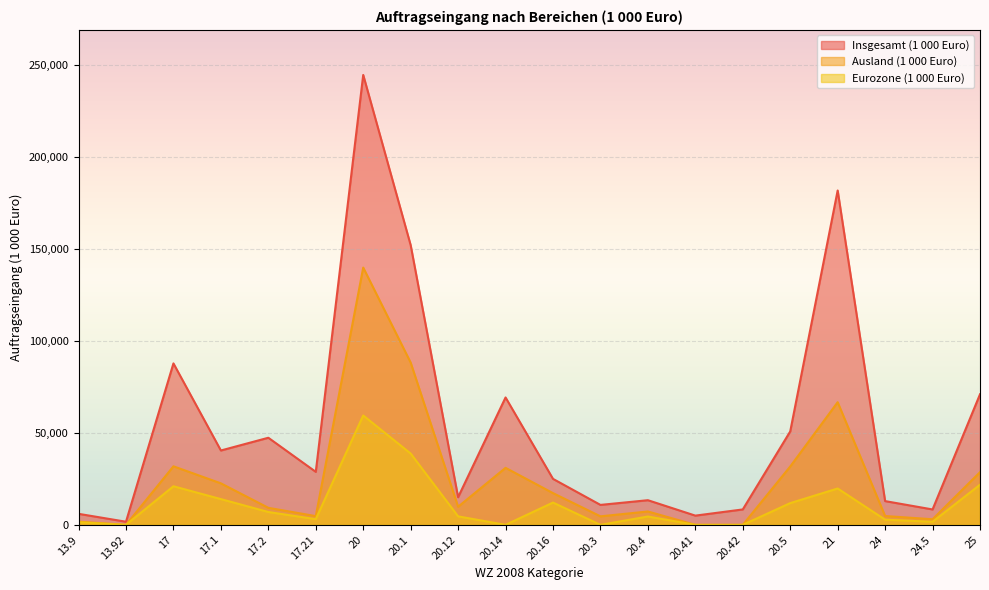

Between 20.42 and 21, which series saw the biggest shift?

Insgesamt (1 000 Euro)